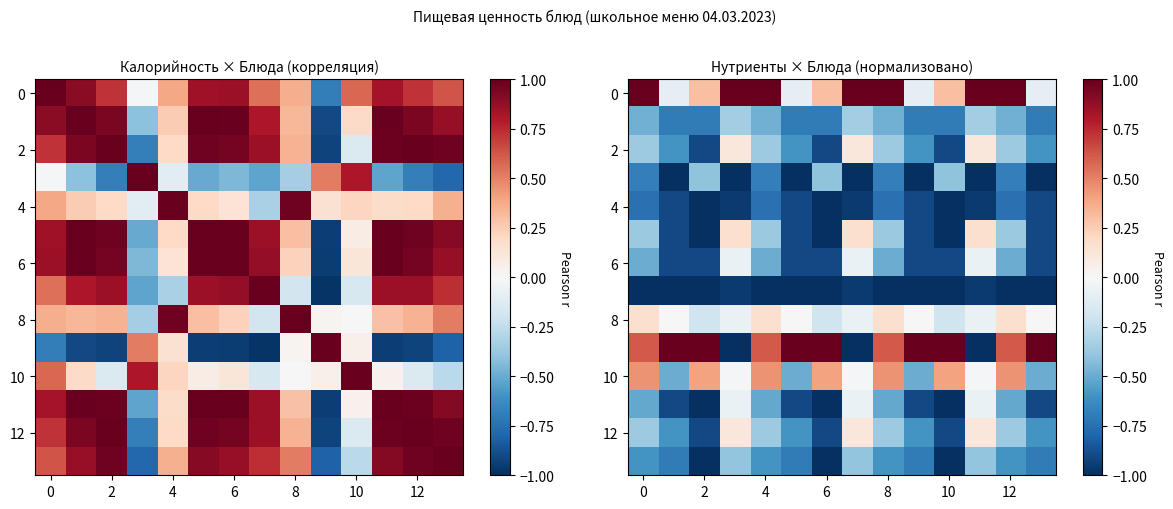

Count the number of categories in the chart.

14